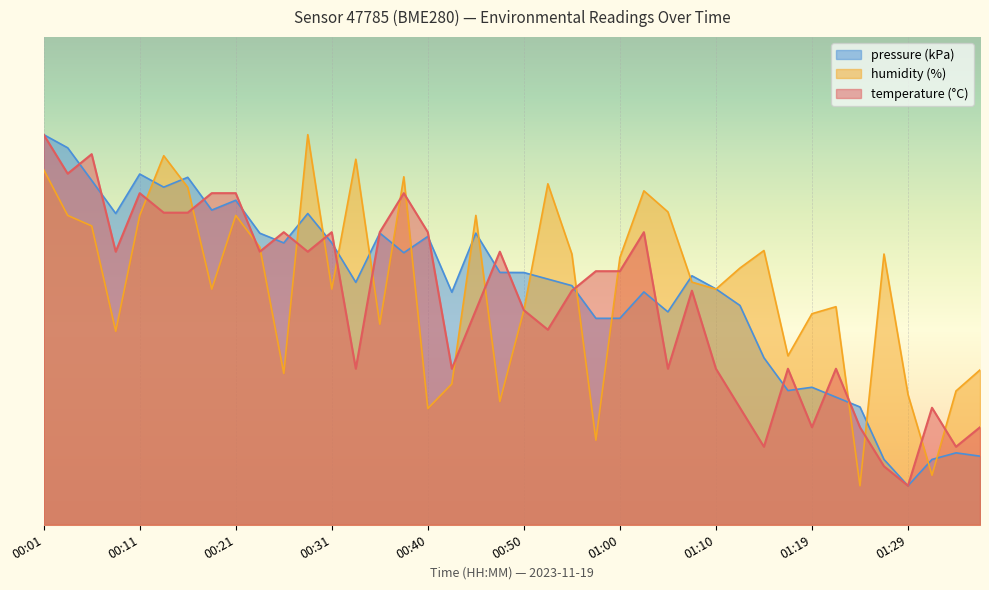

Where do temperature and humidity first cross each other?

00:11 and 00:14